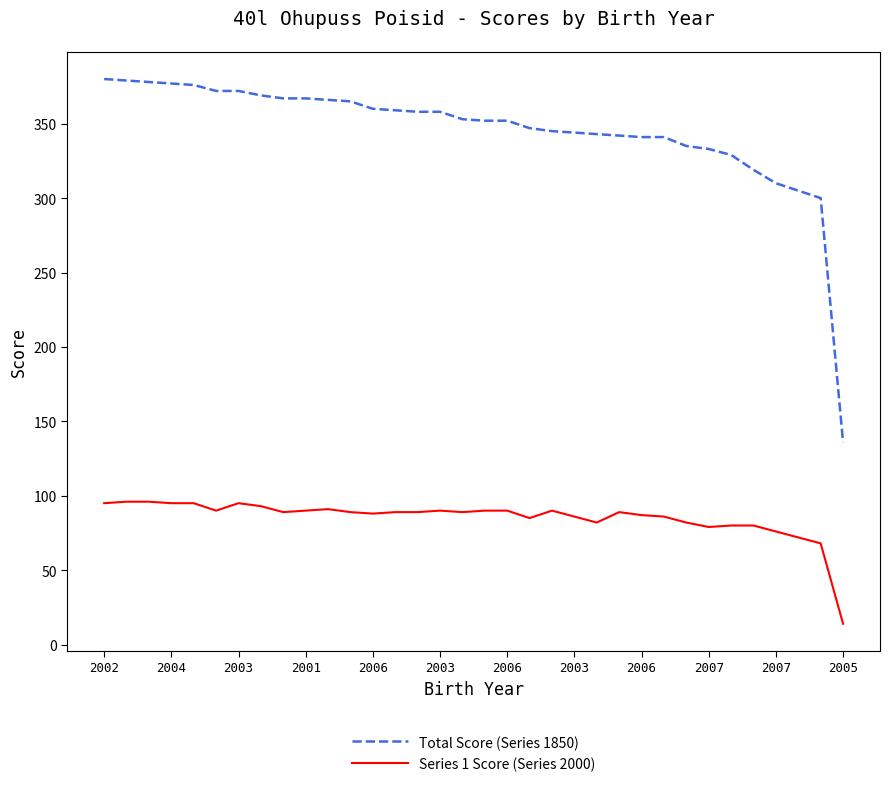

Which series has the largest total across all categories?

Total Score (Series 1850)